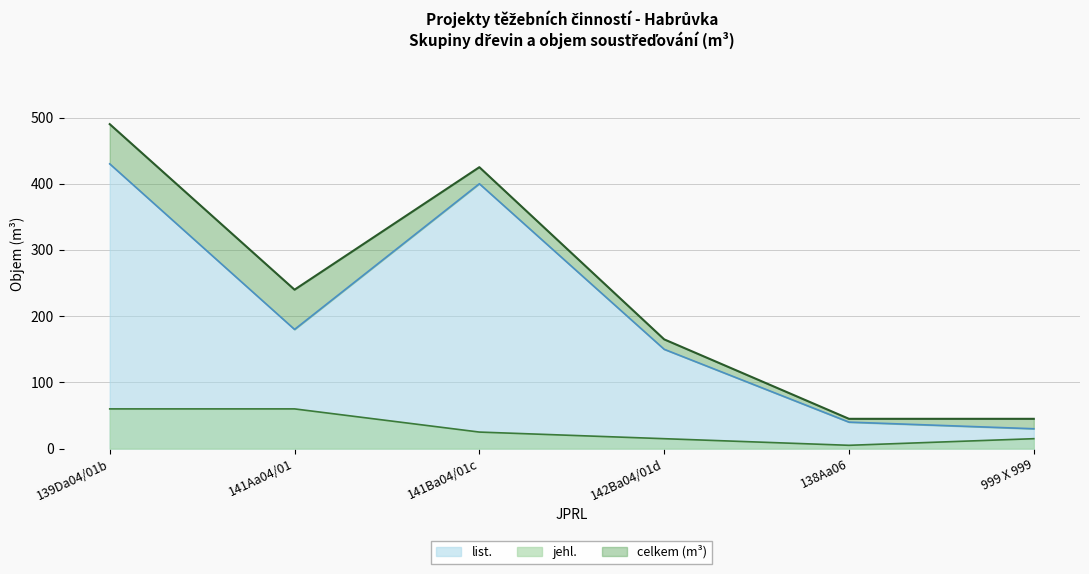

What is the total value across all series at 142Ba04/01d?

165